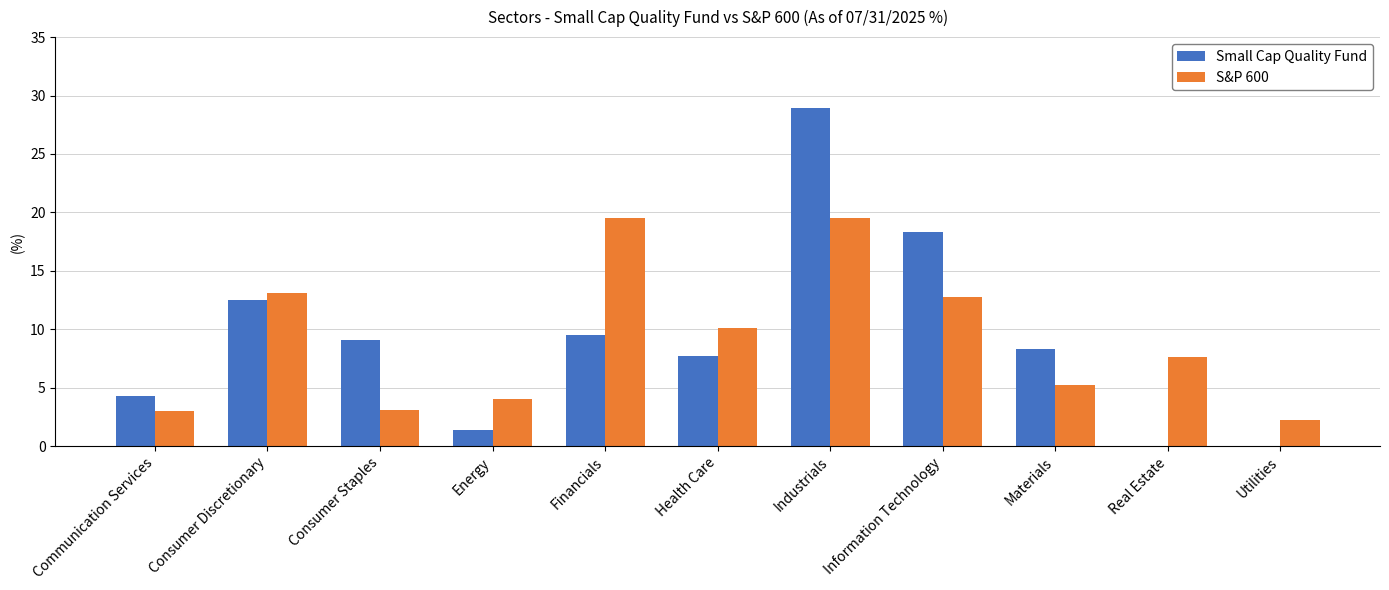

The Small Cap Quality Fund series shows 8.6 at Industrials. True or false?

False